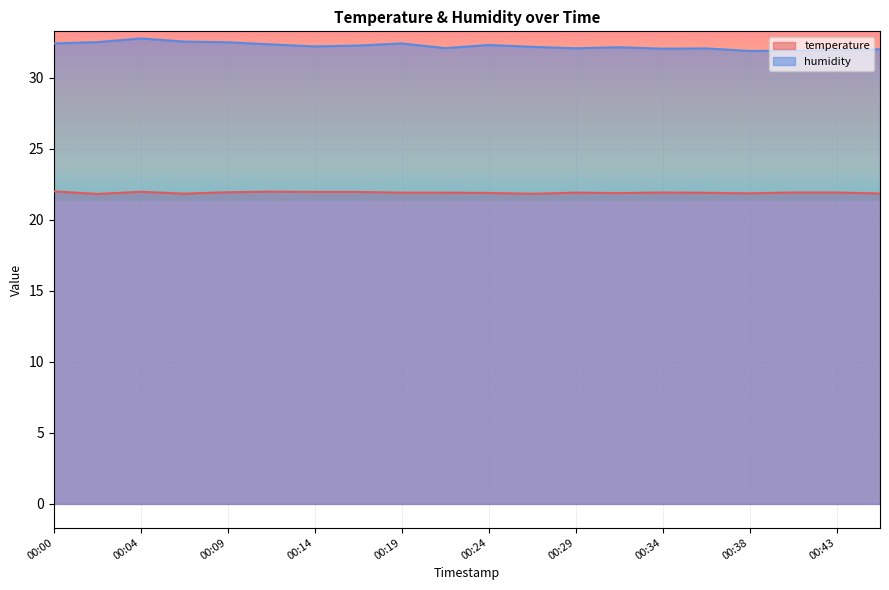

What is the sum of all humidity values?

644.3